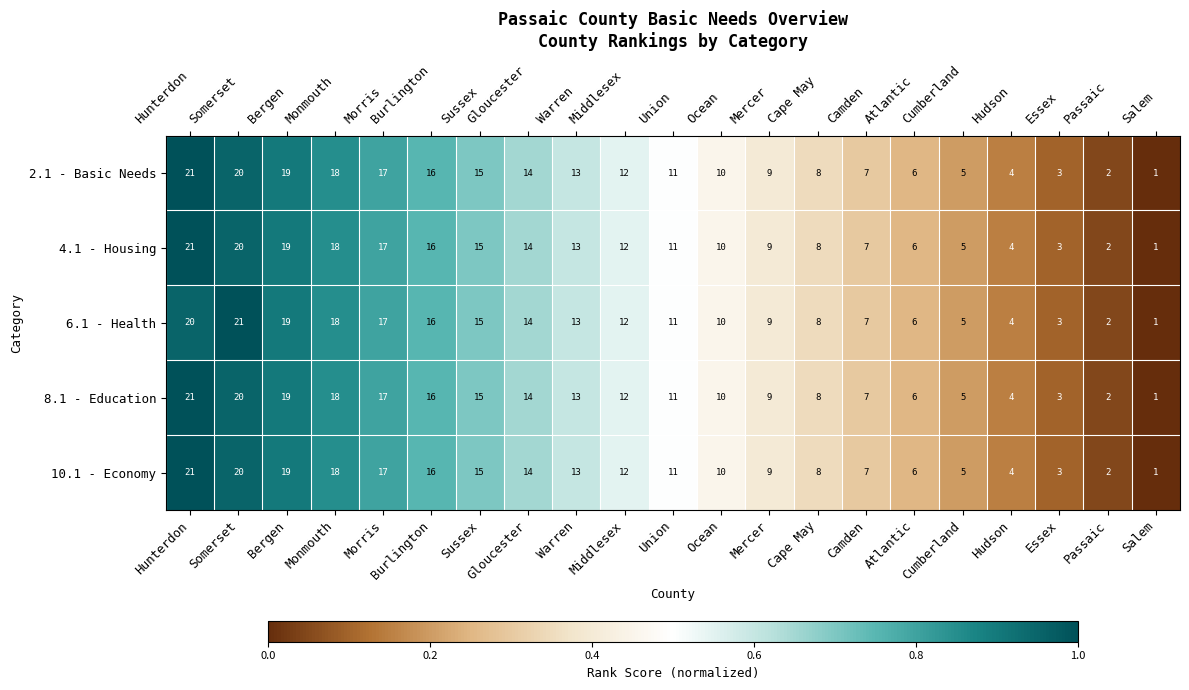

Count the number of data series in this chart.

5